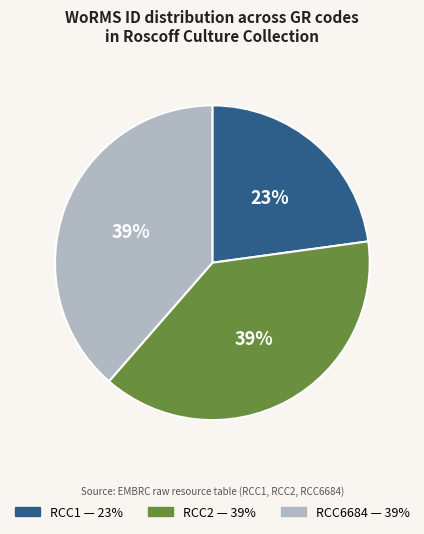

To the nearest percent, what percentage of the pie is RCC2?

39%